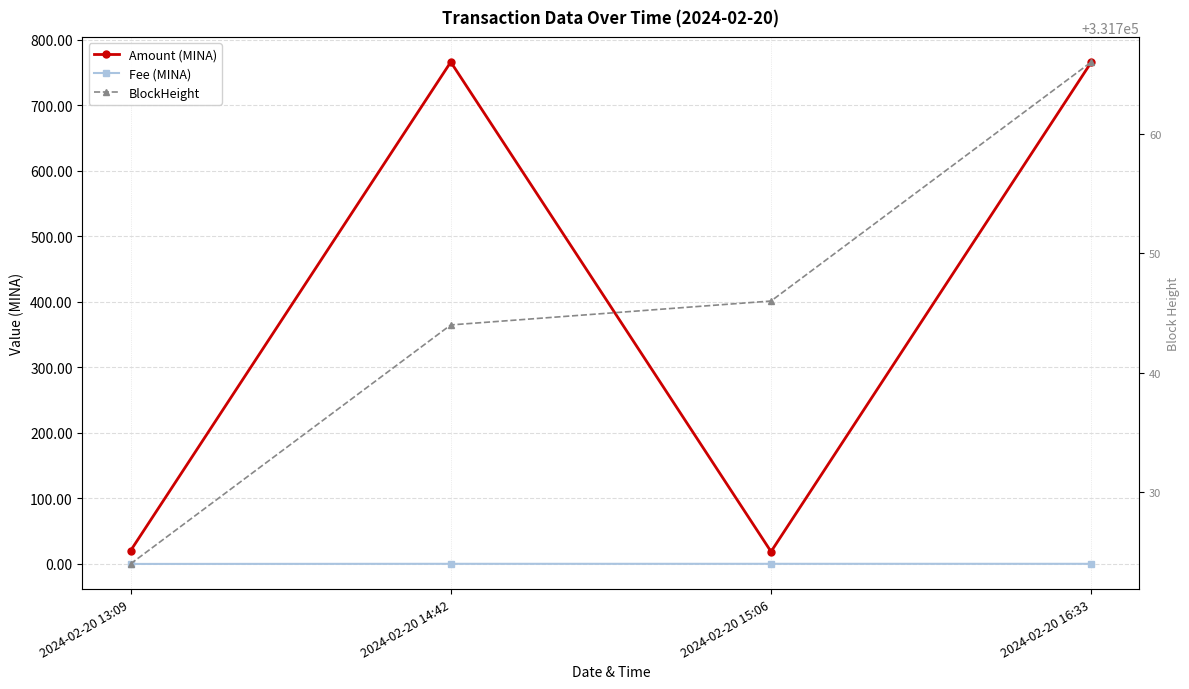

What is the maximum value for Amount (MINA)?

765.8